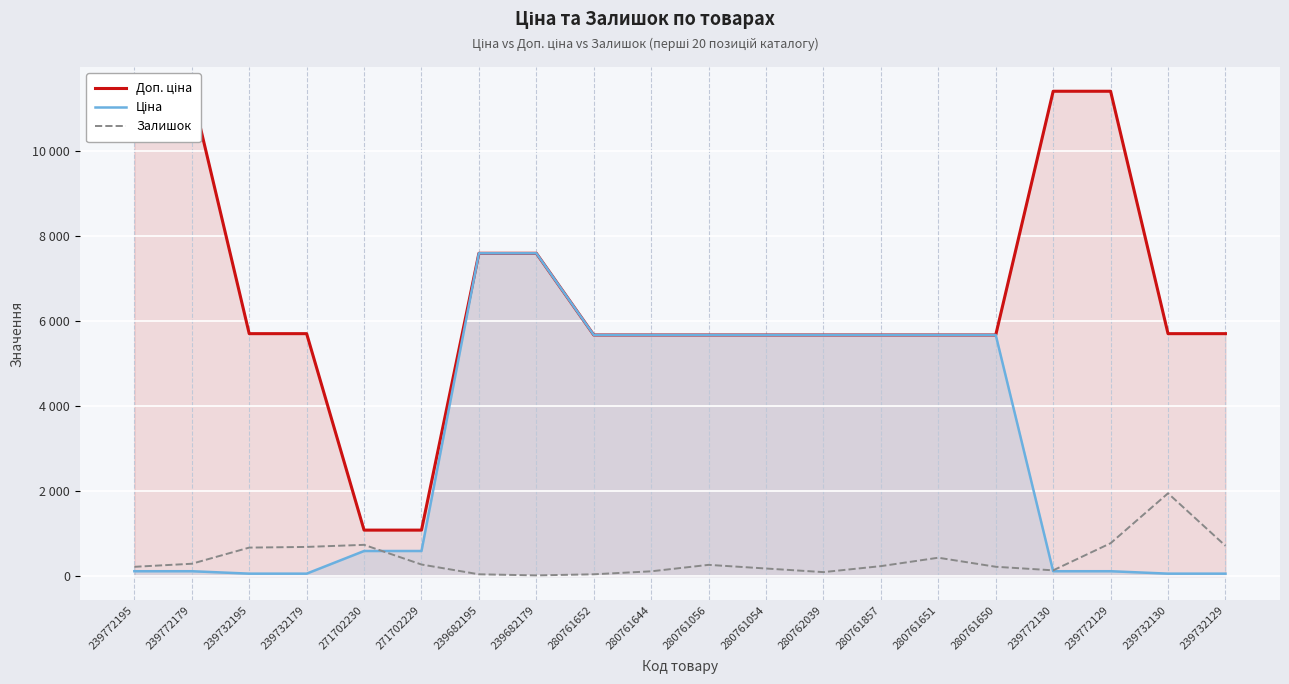

How many interior local valleys does the Залишок series have?

3